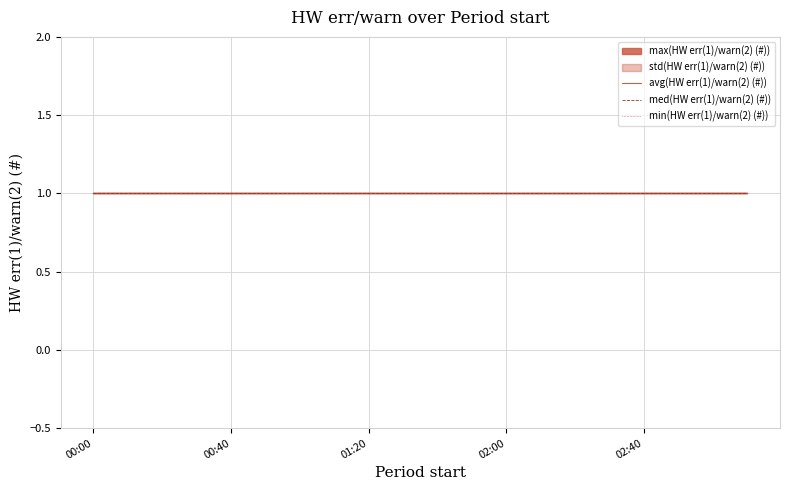

Is the value of min(HW err(1)/warn(2) (#)) at 01:10 greater than the value of avg(HW err(1)/warn(2) (#)) at 00:20?

No